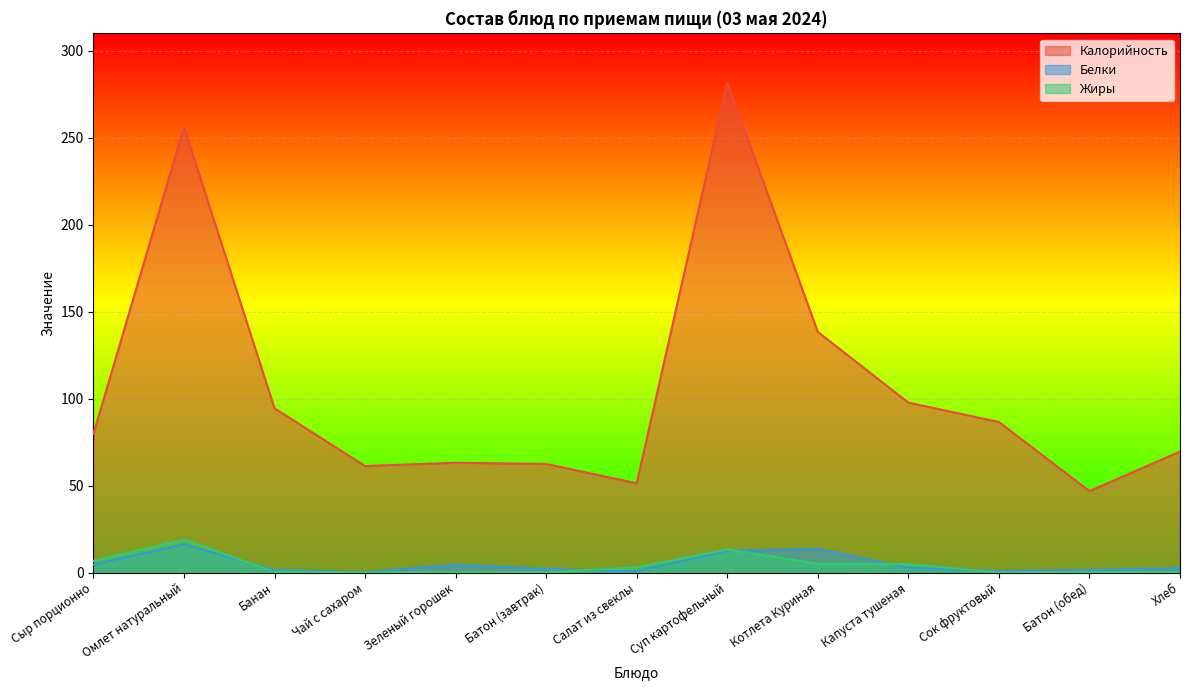

What is the sum of all Белки values?

64.4